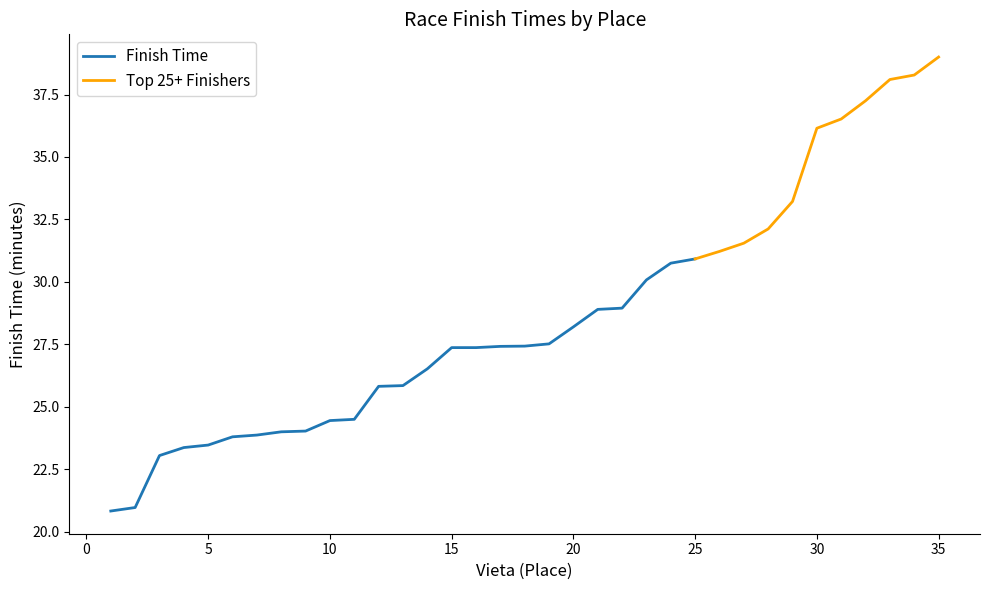

True or false: the data shows 38.3 at 34.

True